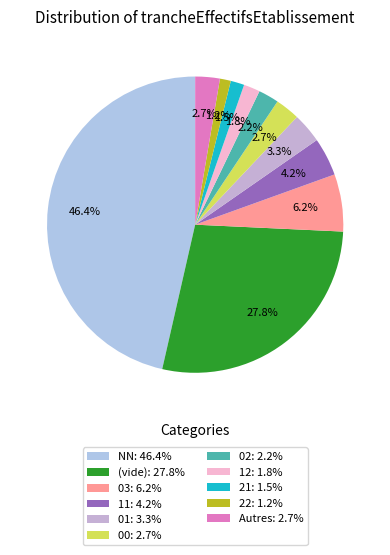

How many segments does this pie chart have?

11